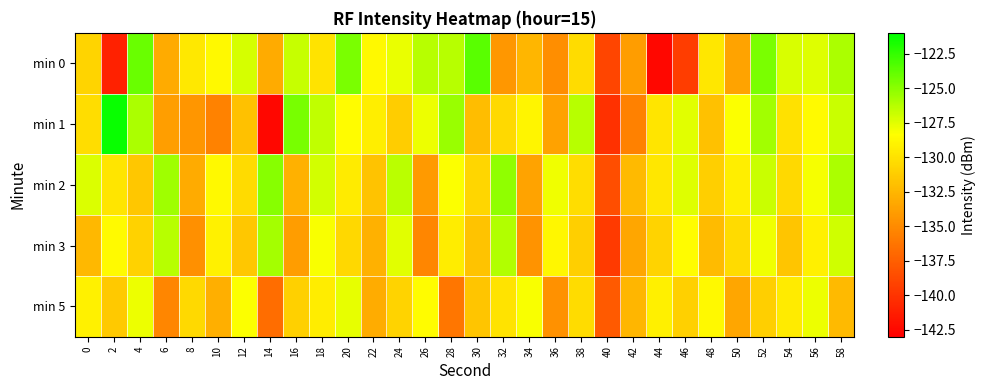

What is the maximum value shown in the chart?

-121.3